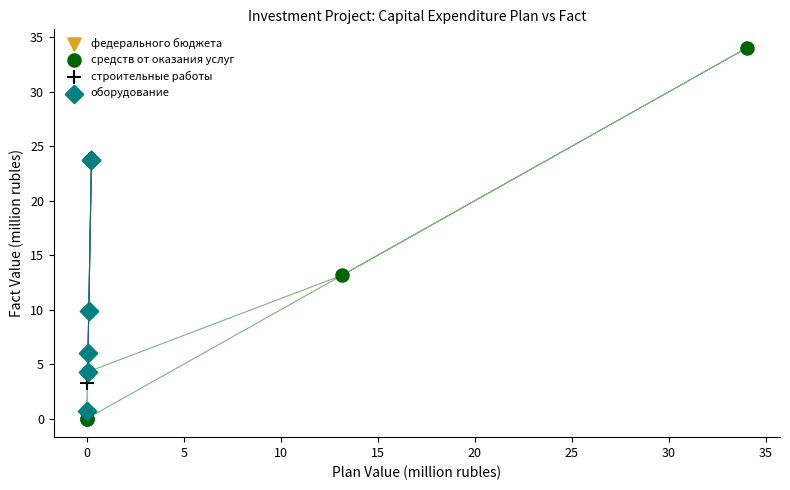

Which series contains the highest Y value?

средств от оказания услуг